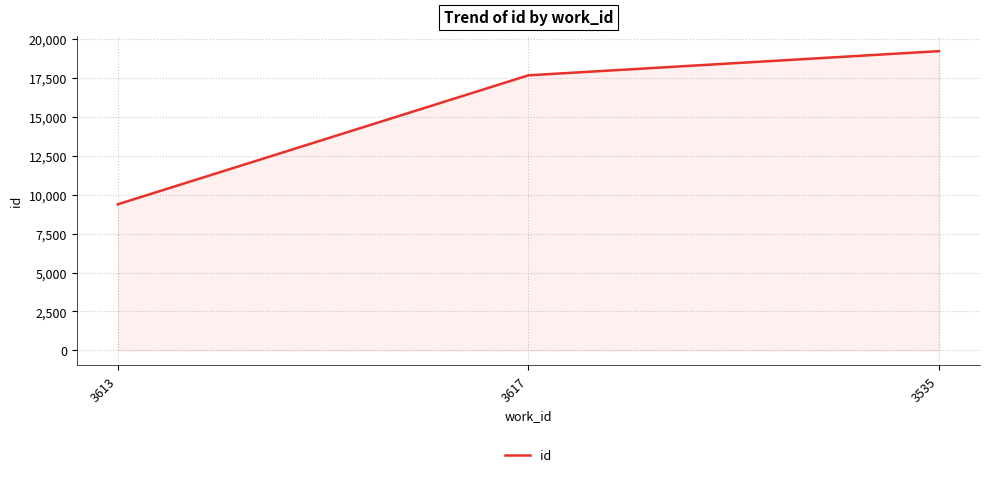

What is the average value?

15424